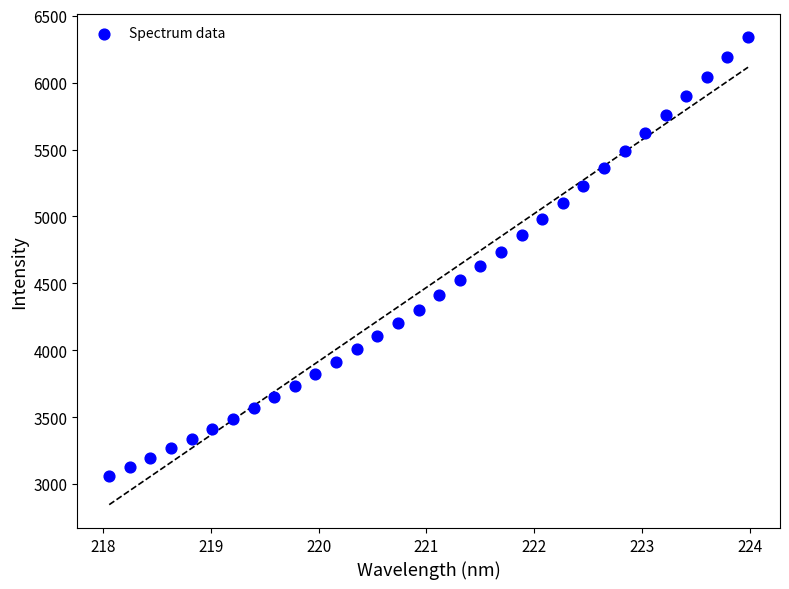

What is the range of Y values (max minus min)?

3276.2